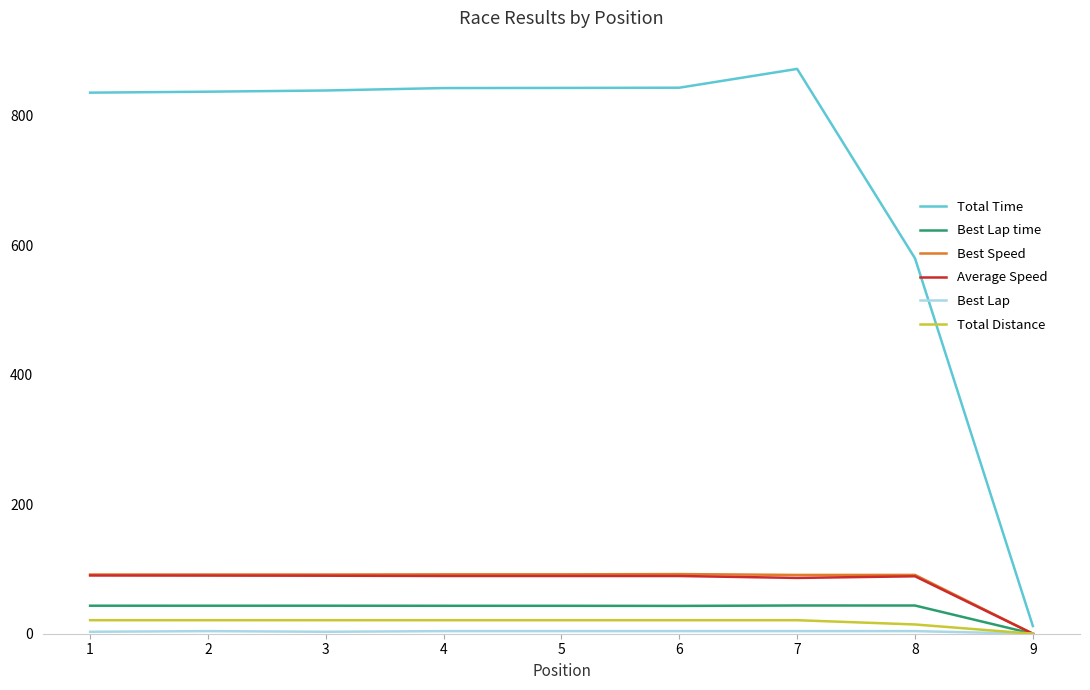

What is the maximum value shown in the chart?

872.7